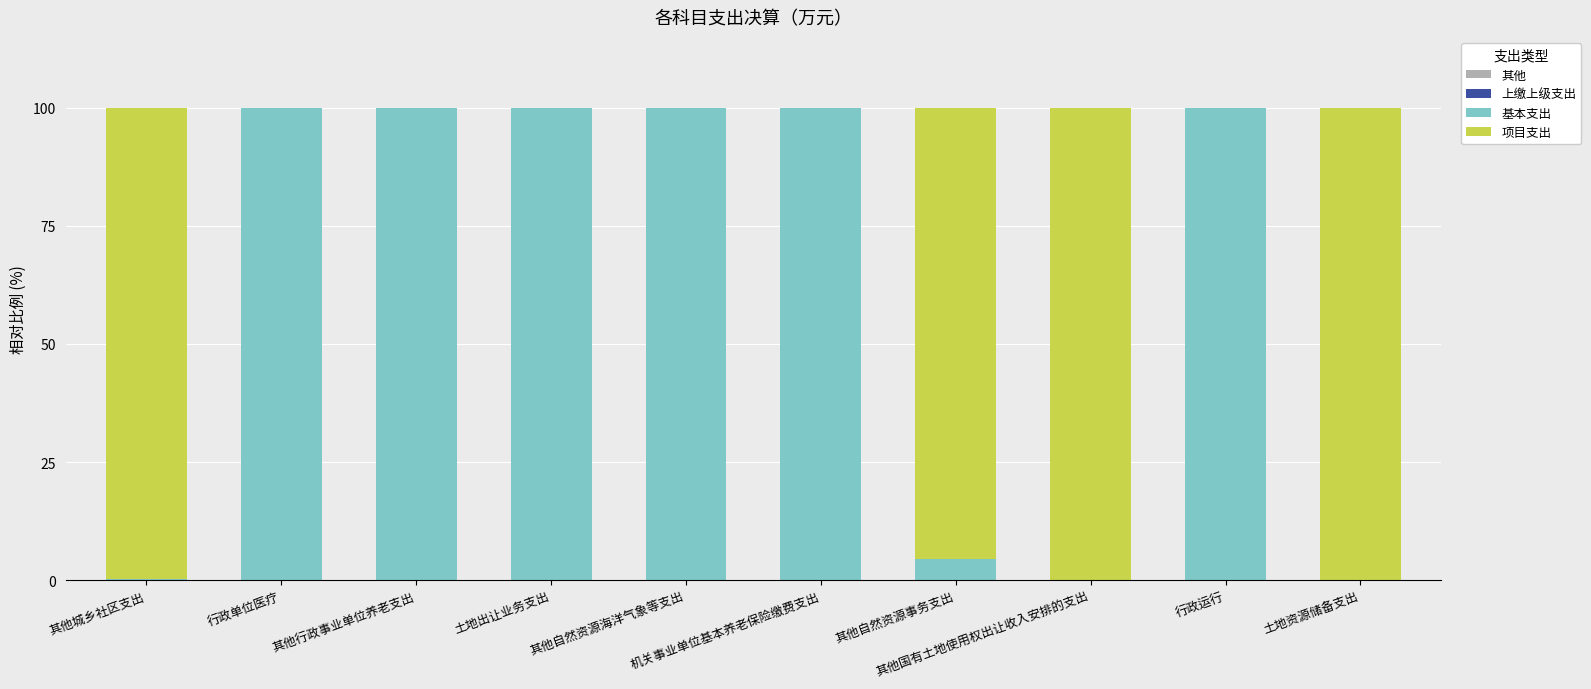

Count the number of data series in this chart.

2